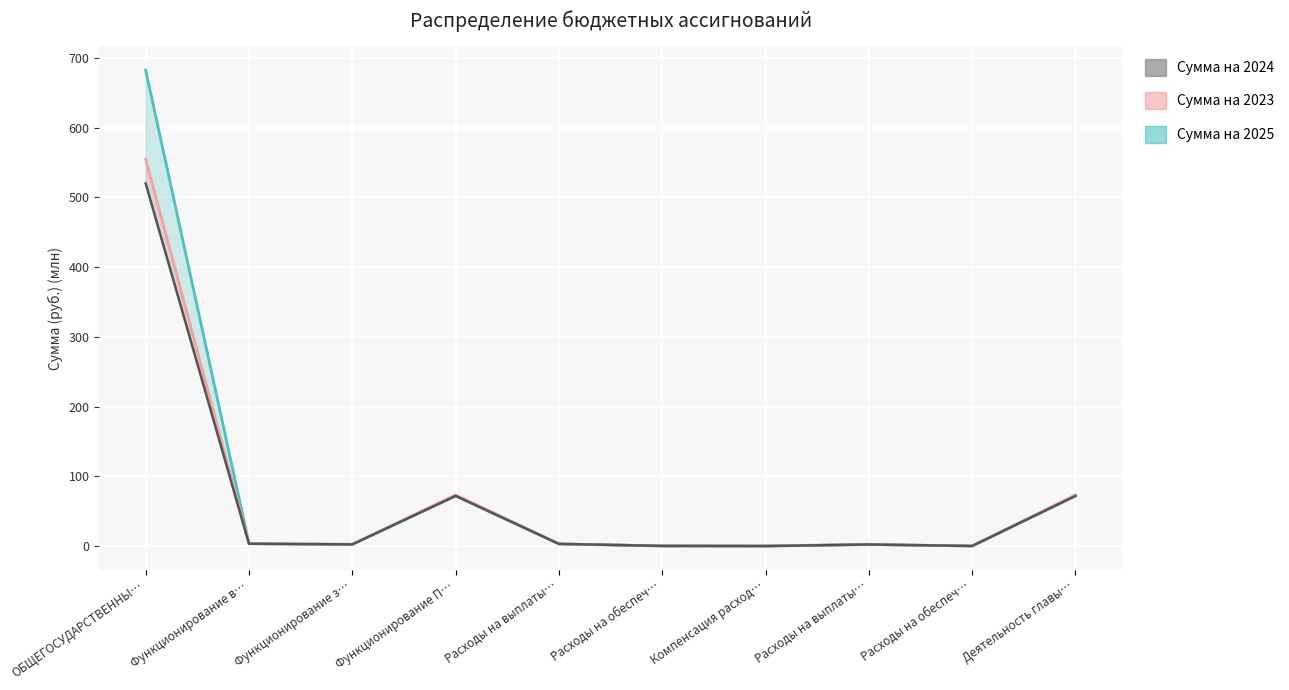

Which series changed the most between ОБЩЕГОСУДАРСТВЕННЫ… and Расходы на выплаты…?

Сумма на 2025